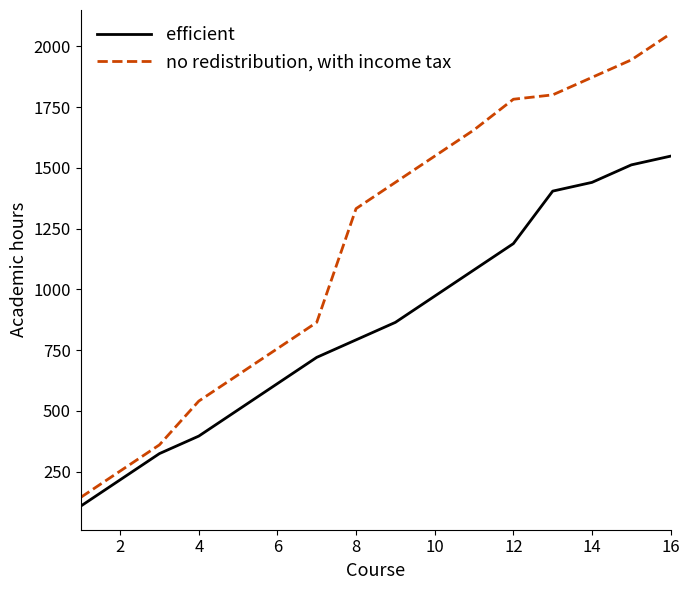

What is the difference between the maximum and minimum values in the no redistribution, with income tax series?

1908